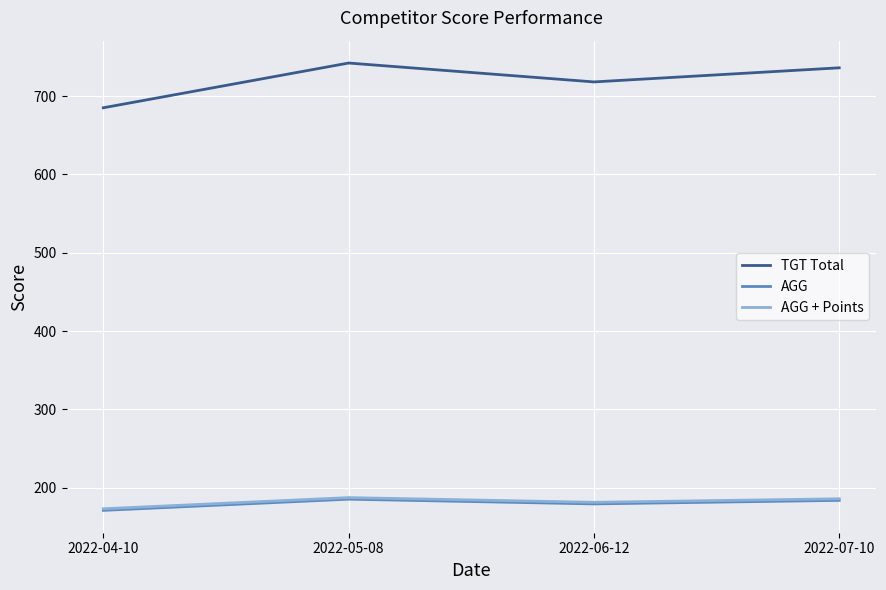

Which series changed the most between 2022-05-08 and 2022-06-12?

TGT Total